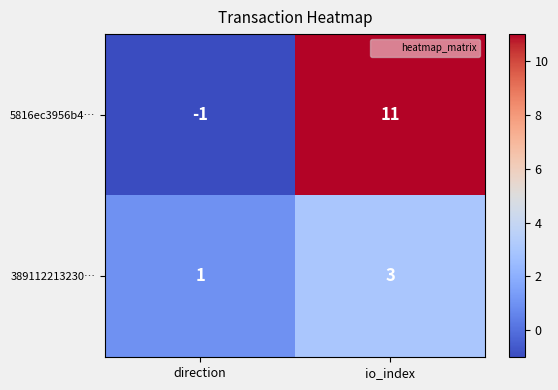

How many data points in 389112213230… are less than 3?

1